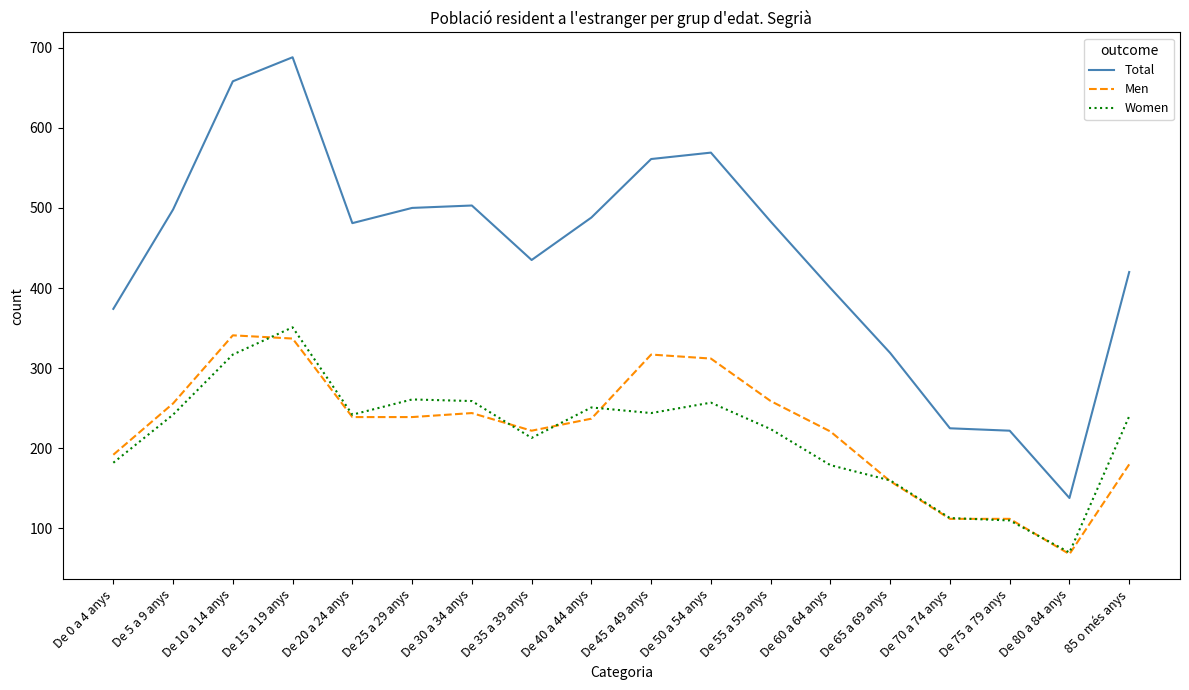

What is the total value across all series at 85 o més anys?

840